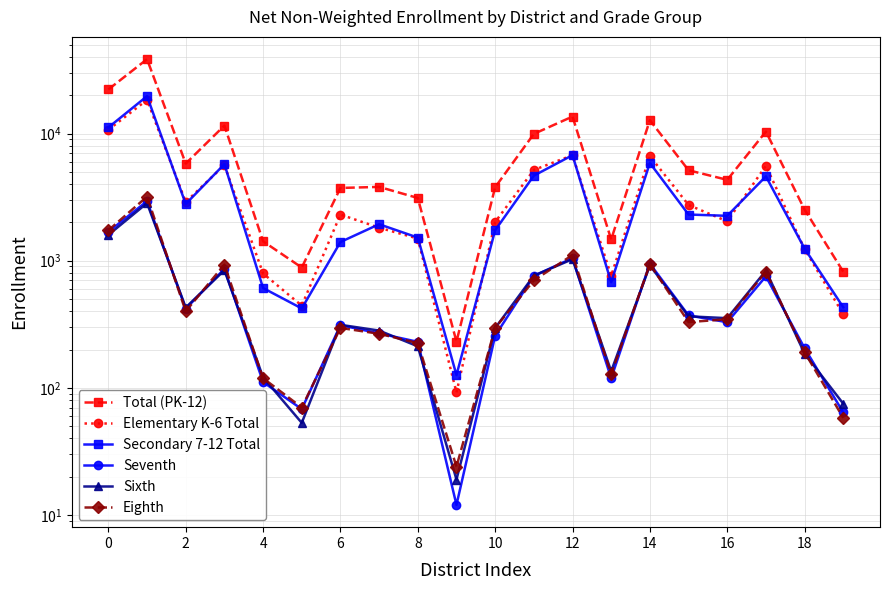

Is it true that Seventh equals 1687 at 0?

True